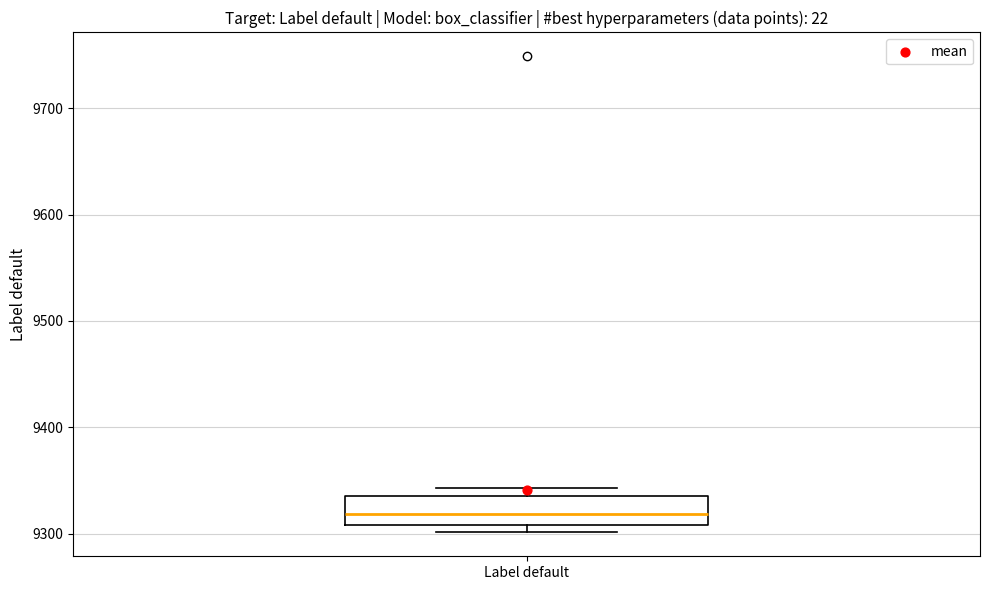

Where does the median line of the box for Label default sit on the y-axis? The values are not printed on the chart, so give them approximately, as read against the axis.

9320